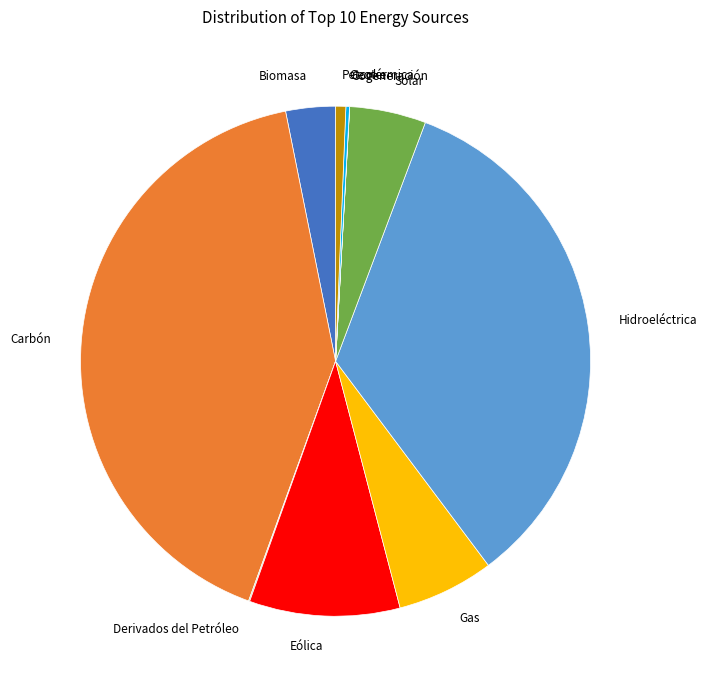

Combined, do Gas and Eólica account for over 50%?

No